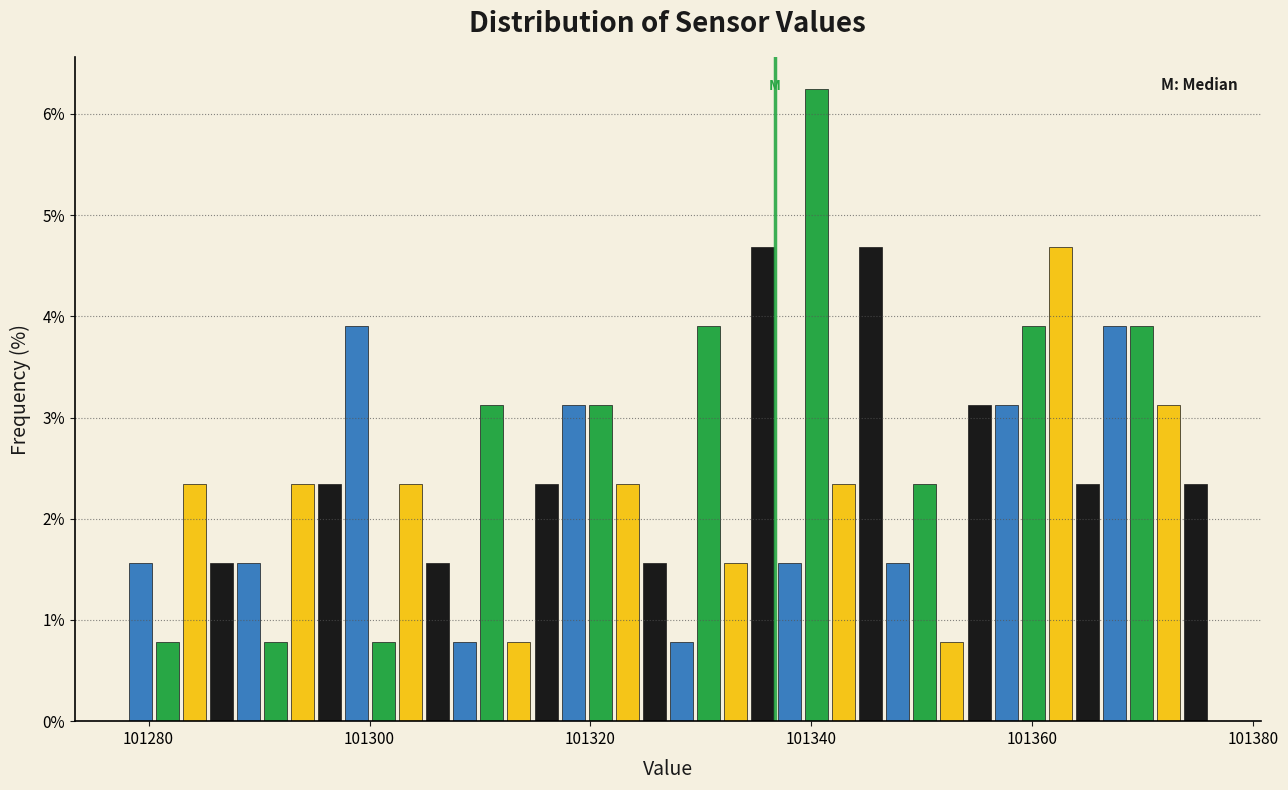

Read against the x-axis, roughly where is the centre of the tallest bar?

101340